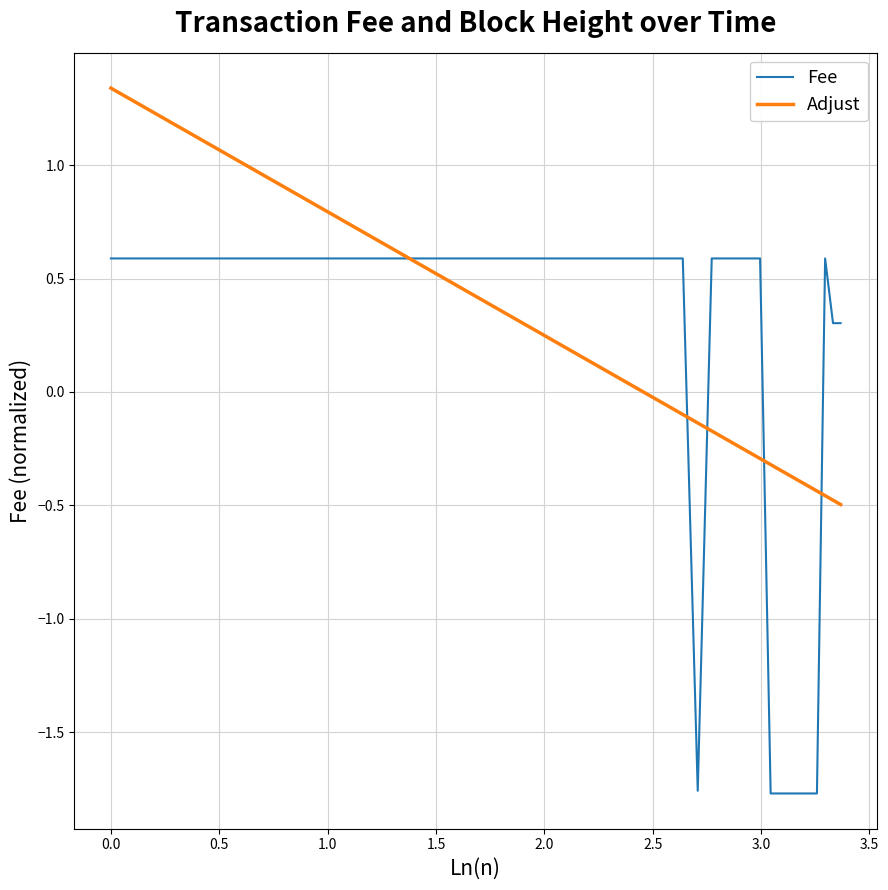

Which series has the widest spread of values?

Fee